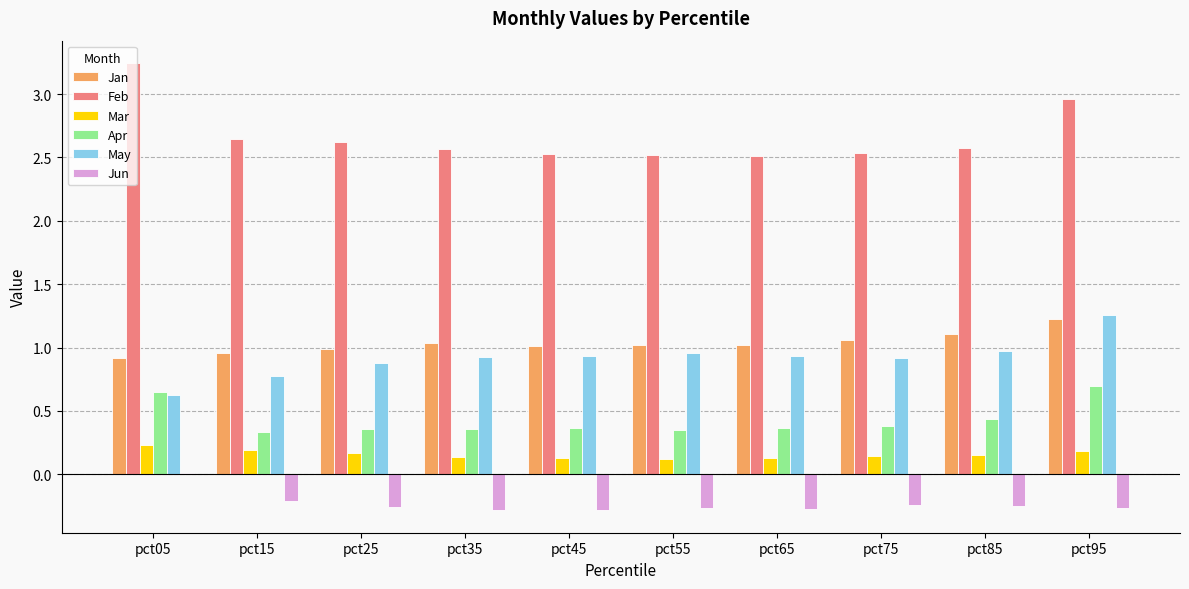

Read the May value at pct45.

0.9